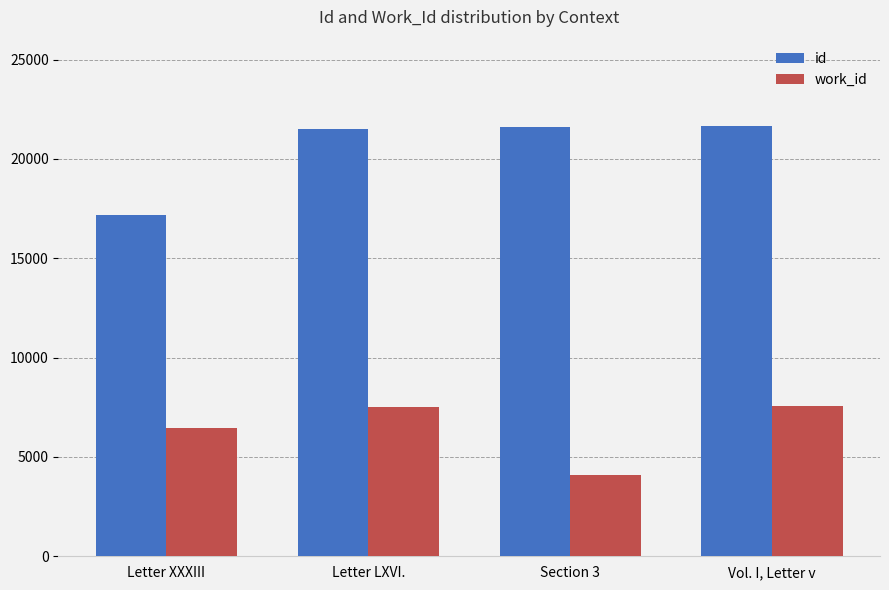

What is the label of the 4th bar from the left?

Vol. I, Letter v